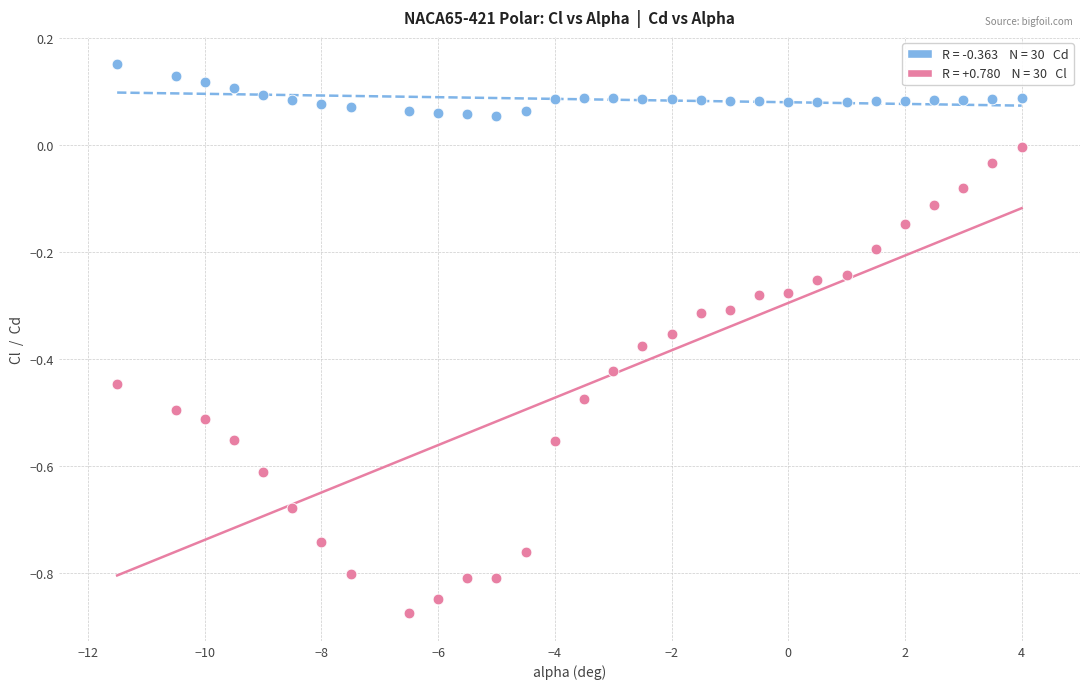

Across all data points, what is the range of Y values (max minus min)?

1.0